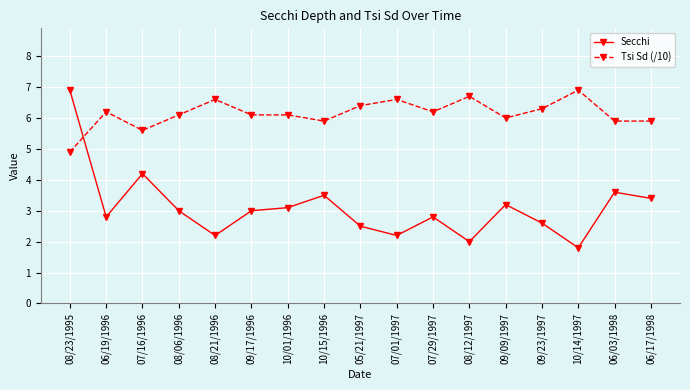

Reading right to left, extract all data points from this chart.

Secchi: 3.4	3.6	1.8	2.6	3.2	2.0	2.8	2.2	2.5	3.5	3.1	3.0	2.2	3.0	4.2	2.8	6.9
Tsi Sd (/10): 5.9	5.9	6.9	6.3	6.0	6.7	6.2	6.6	6.4	5.9	6.1	6.1	6.6	6.1	5.6	6.2	4.9